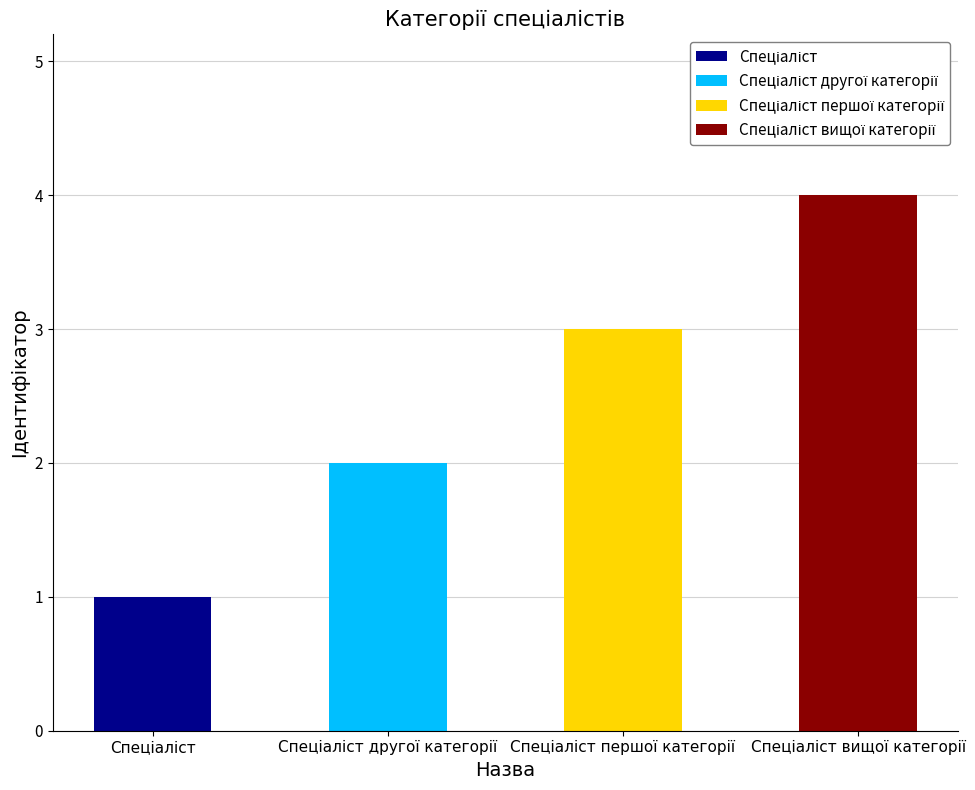

What is the smallest value displayed?

1